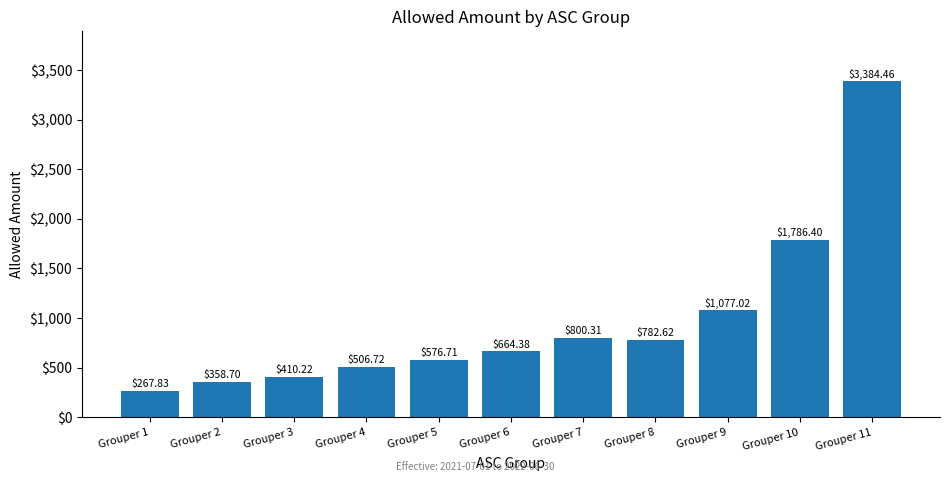

Reading right to left, transcribe all the data shown in this chart.

Grouper 11=3384.5	Grouper 10=1786.4	Grouper 9=1077.0	Grouper 8=782.6	Grouper 7=800.3	Grouper 6=664.4	Grouper 5=576.7	Grouper 4=506.7	Grouper 3=410.2	Grouper 2=358.7	Grouper 1=267.8